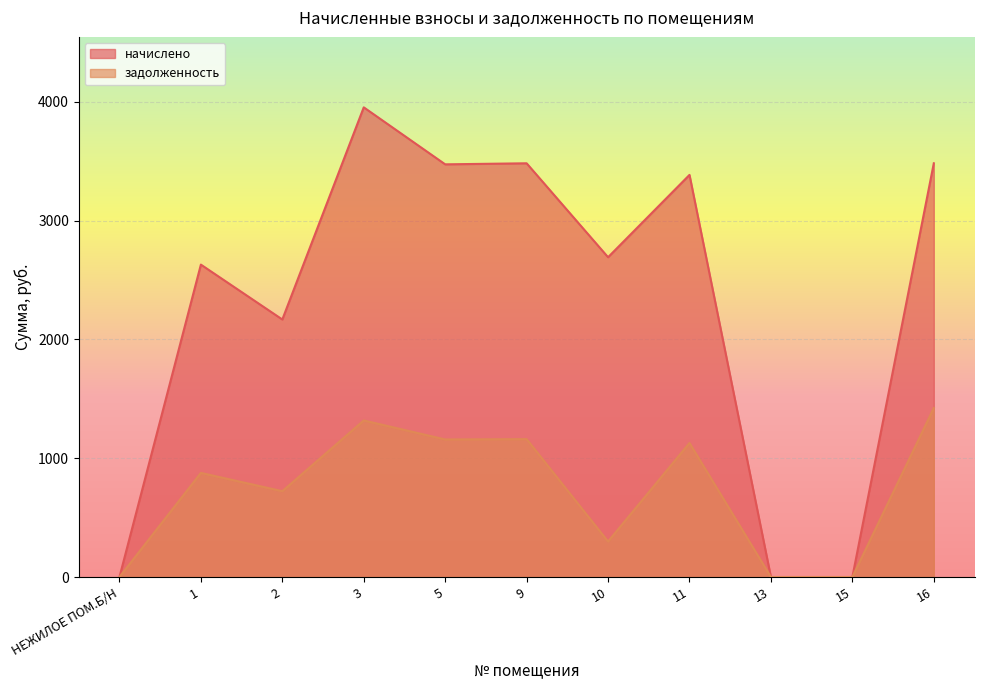

Count the number of categories in the chart.

11